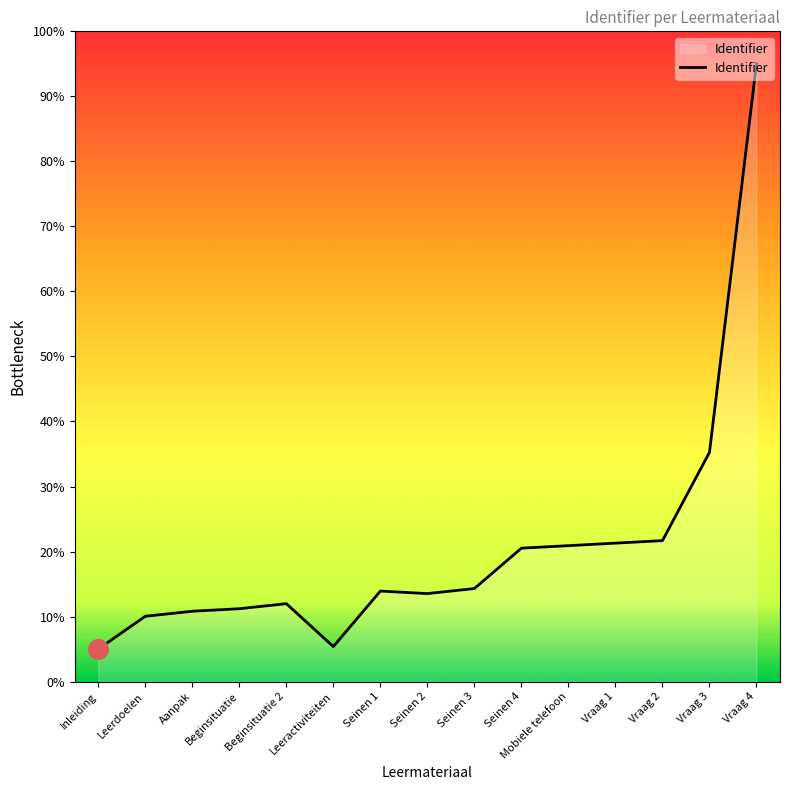

What is the change in value from Aanpak to Seinen 1?

+3.1